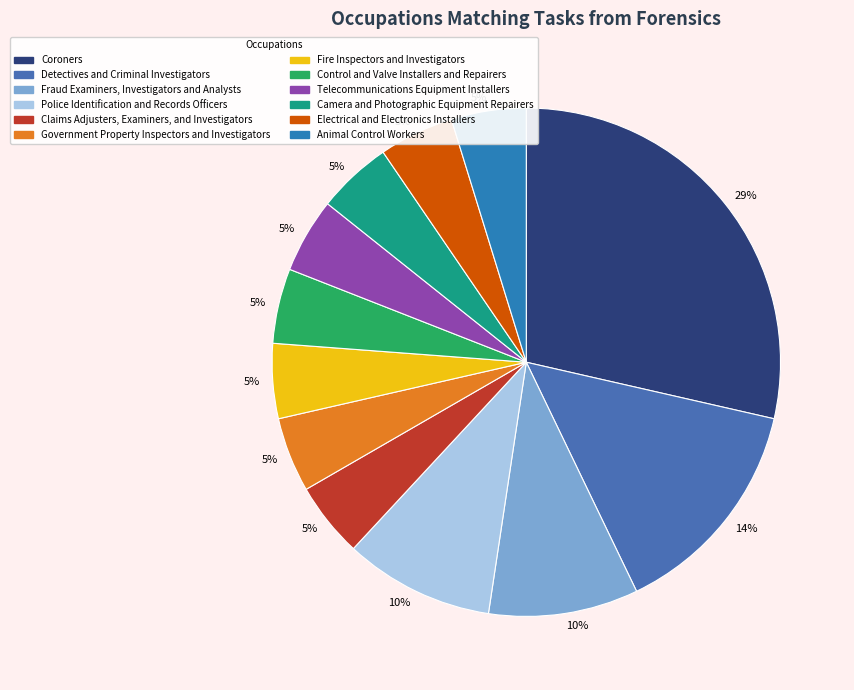

True or false: Detectives and Criminal Investigators accounts for 21% of the total.

False